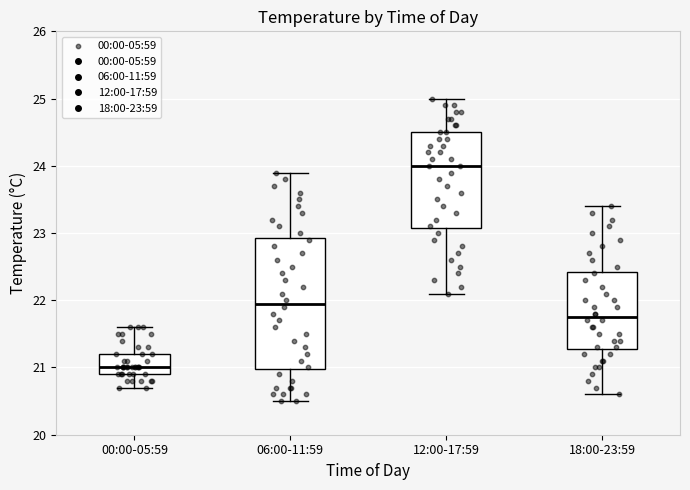

Comparing the boxes themselves (not the whiskers), which one is the tallest?

06:00-11:59